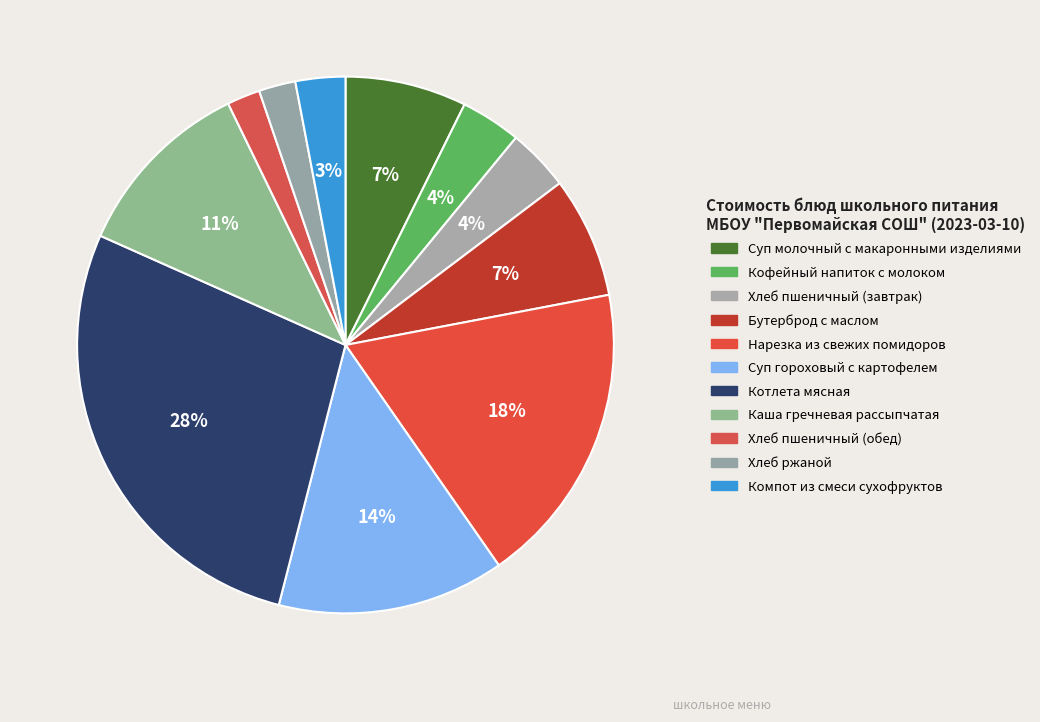

How many segments does this pie chart have?

11